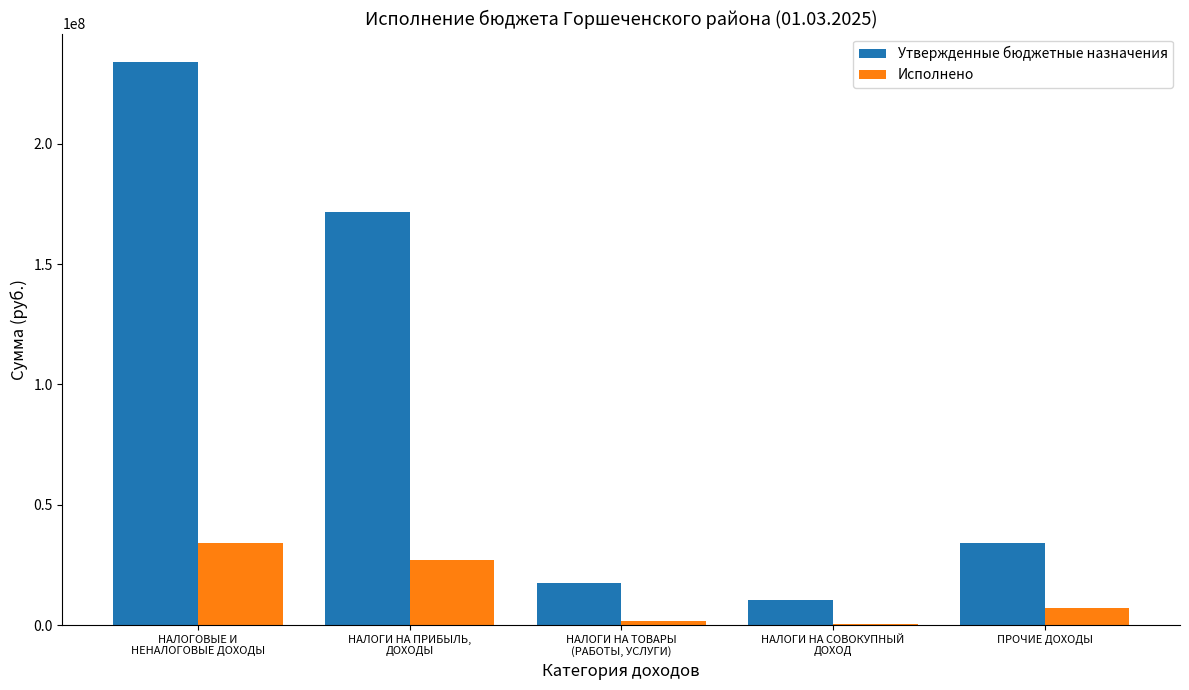

Which series has the largest total across all categories?

Утвержденные бюджетные назначения